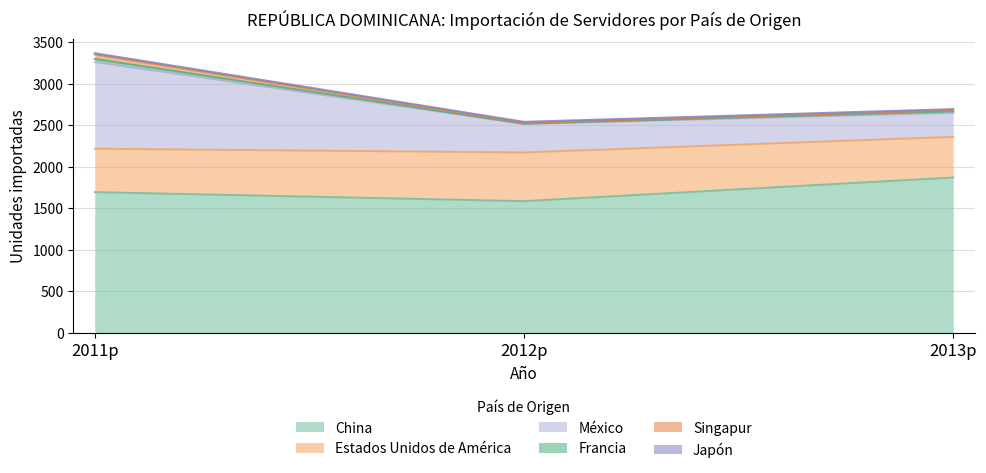

At which label is México closest to 666?

2012p